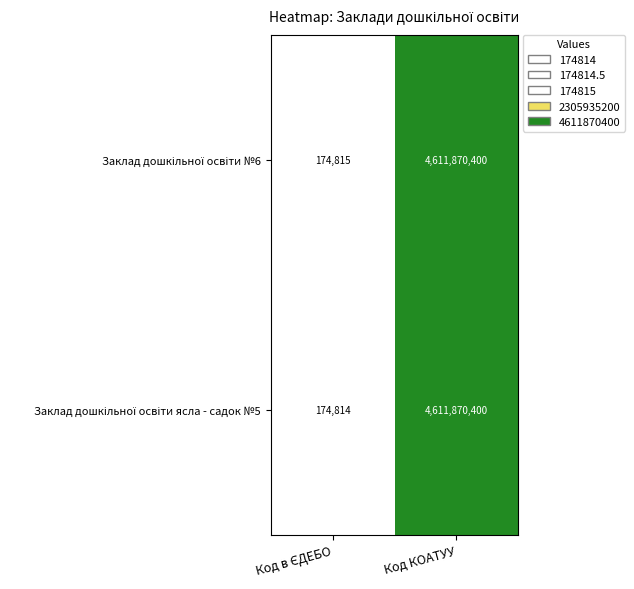

At which category is the sum across all series the highest?

Код КОАТУУ